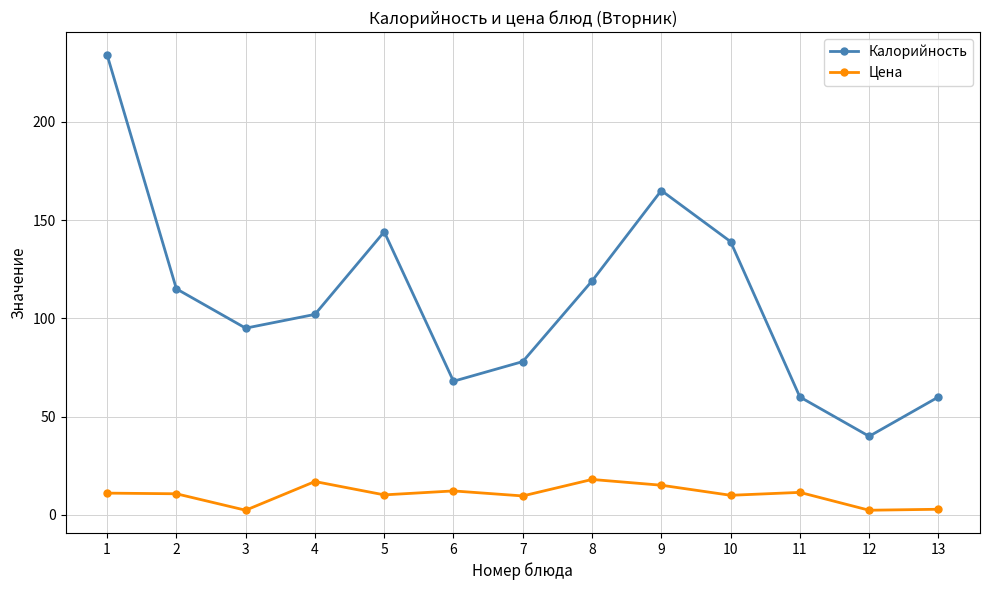

What is the greatest value displayed?

234.0